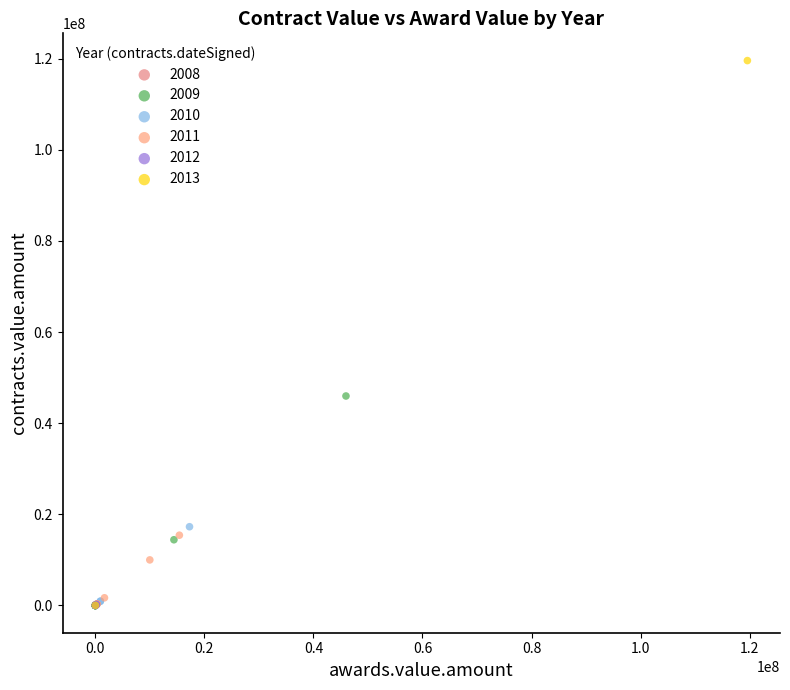

What are all the series names shown in the legend?

2008, 2009, 2010, 2011, 2012, 2013